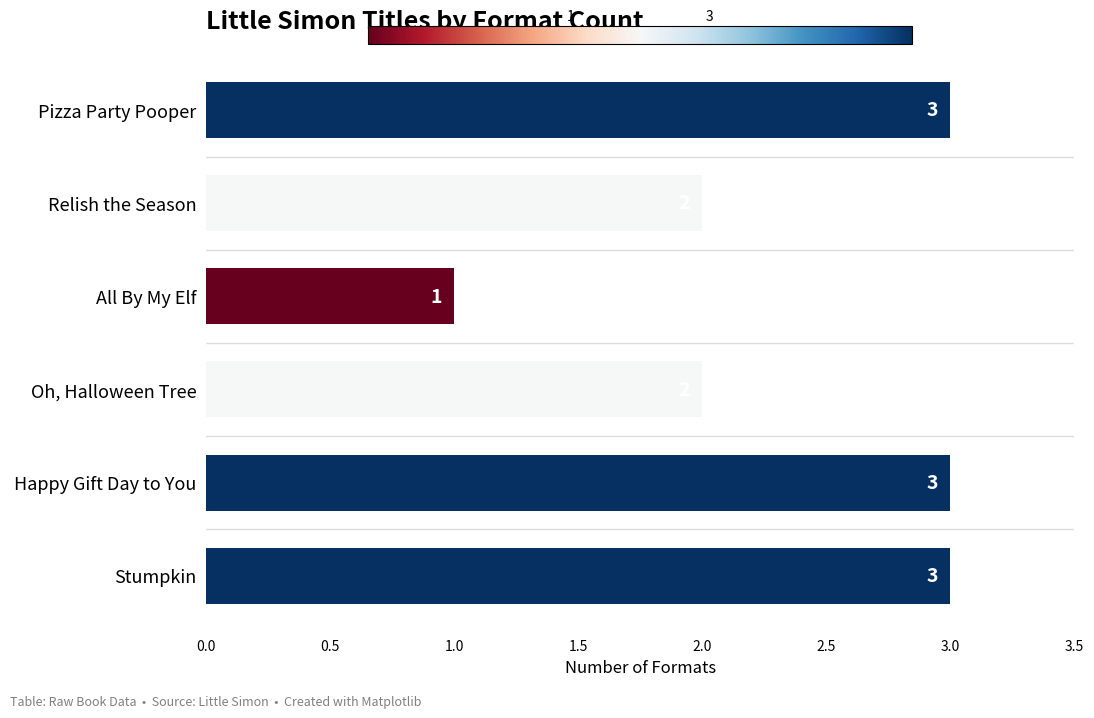

The chart shows a value of 4 at Pizza Party Pooper. True or false?

False